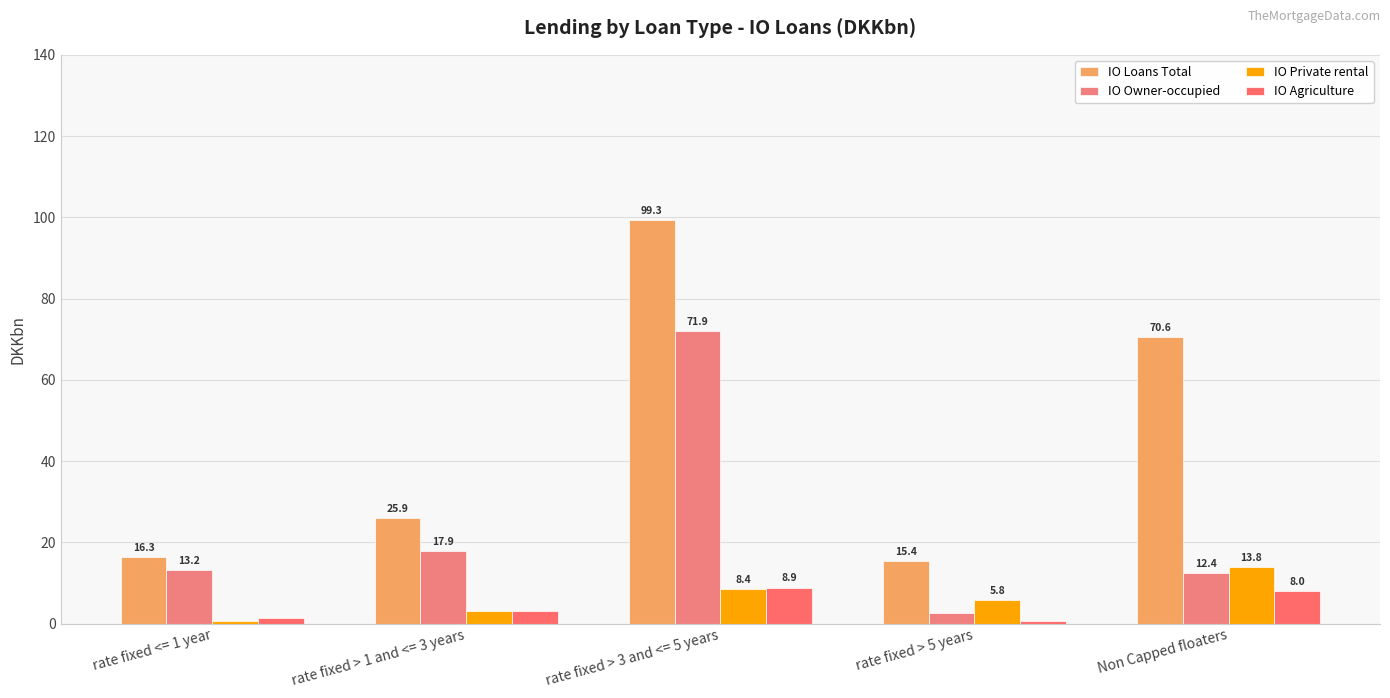

Reading right to left, list all the values displayed in this chart.

IO Loans Total: Non Capped floaters=70.6	rate fixed > 5 years=15.4	rate fixed > 3 and <= 5 years=99.3	rate fixed > 1 and <= 3 years=25.9	rate fixed <= 1 year=16.3
IO Owner-occupied: Non Capped floaters=12.4	rate fixed > 5 years=2.6	rate fixed > 3 and <= 5 years=71.9	rate fixed > 1 and <= 3 years=17.9	rate fixed <= 1 year=13.2
IO Private rental: Non Capped floaters=13.8	rate fixed > 5 years=5.8	rate fixed > 3 and <= 5 years=8.4	rate fixed > 1 and <= 3 years=3.0	rate fixed <= 1 year=0.5
IO Agriculture: Non Capped floaters=8.0	rate fixed > 5 years=0.5	rate fixed > 3 and <= 5 years=8.9	rate fixed > 1 and <= 3 years=3.1	rate fixed <= 1 year=1.5